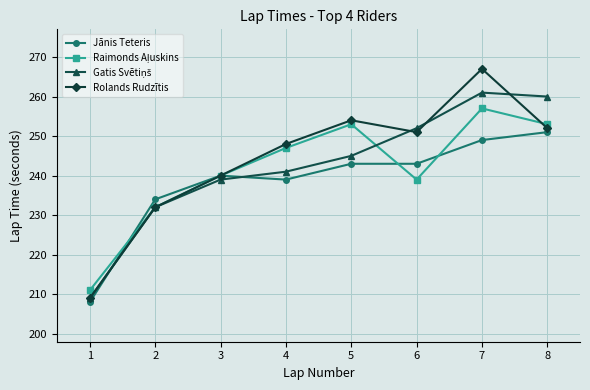

How many data points does each series have?

8